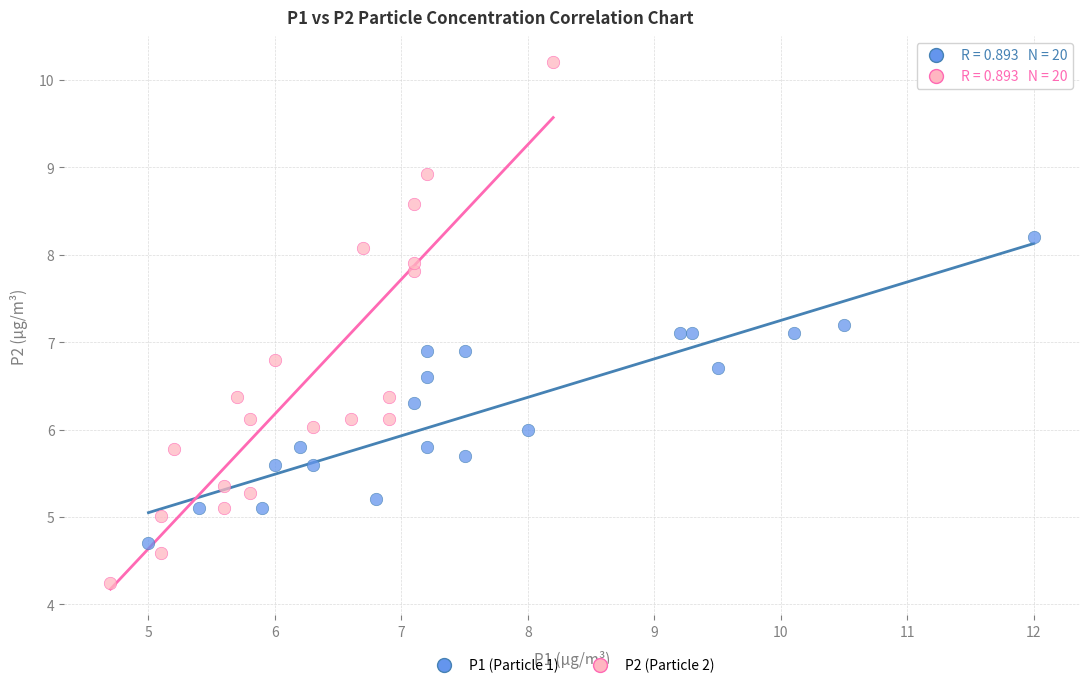

Which series reaches the maximum Y coordinate?

P2 (Particle 2)